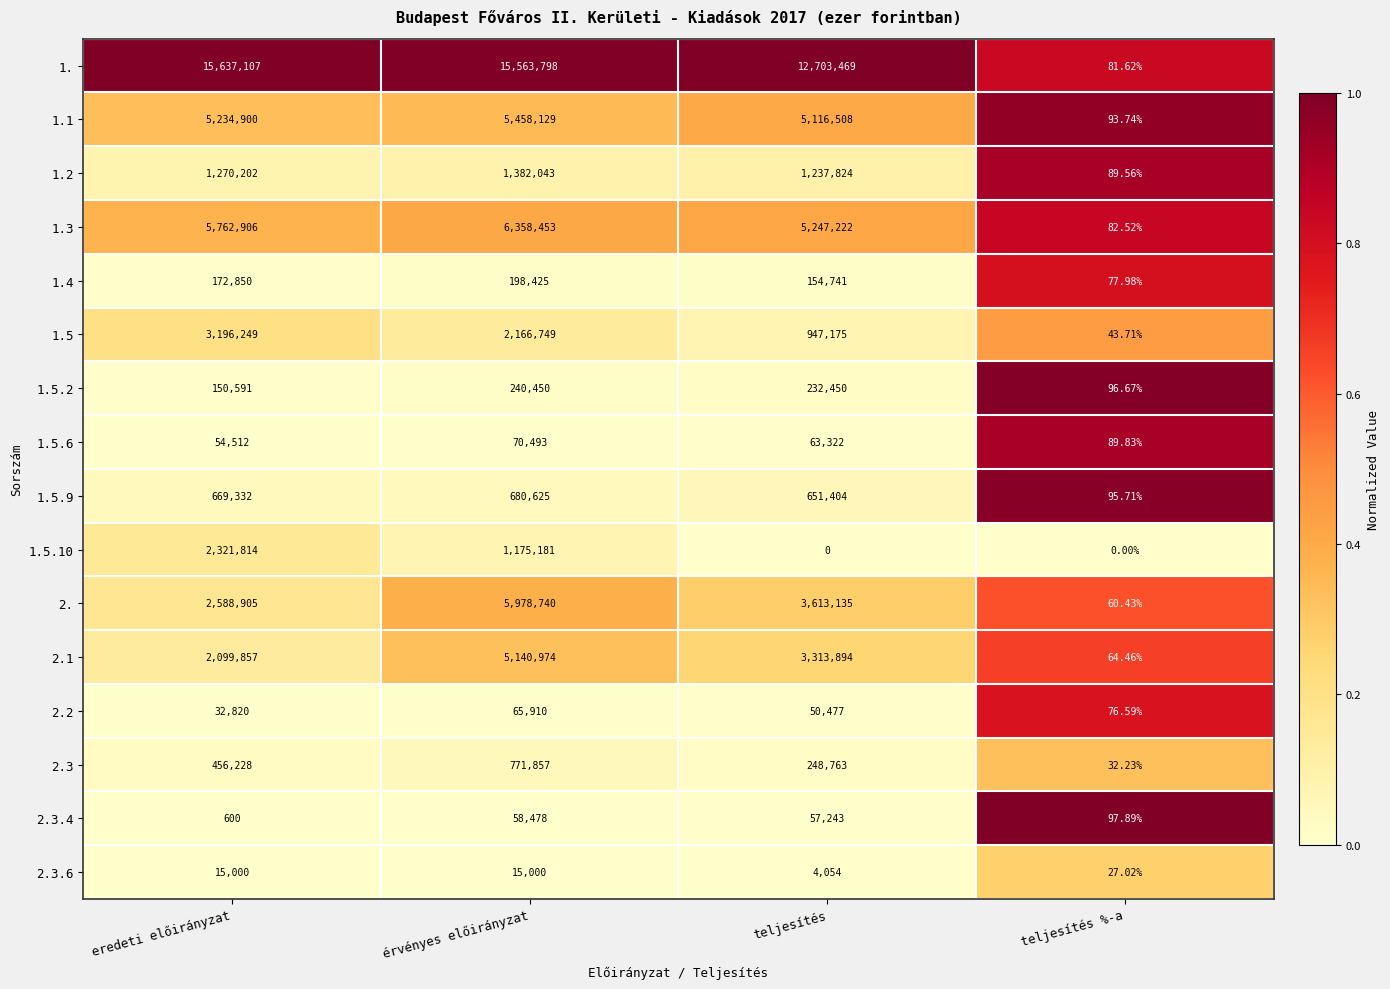

At which label does 2.2 first exceed 50477?

érvényes előirányzat